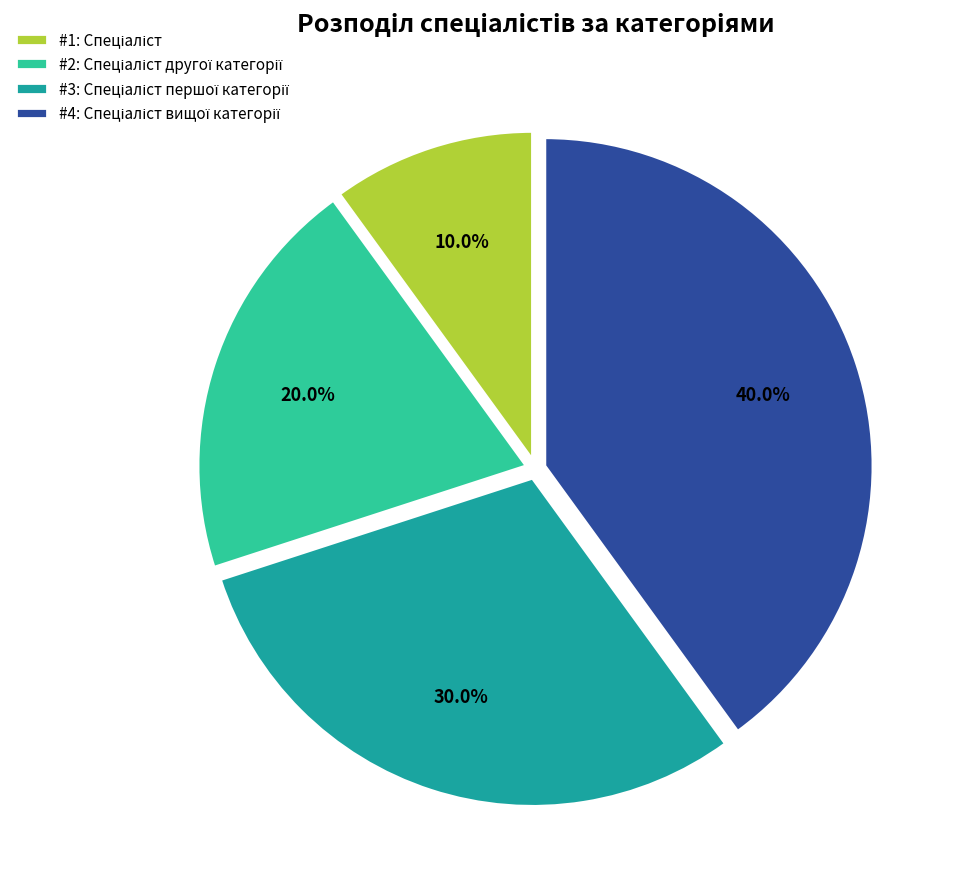

Is there a majority slice in this chart?

No